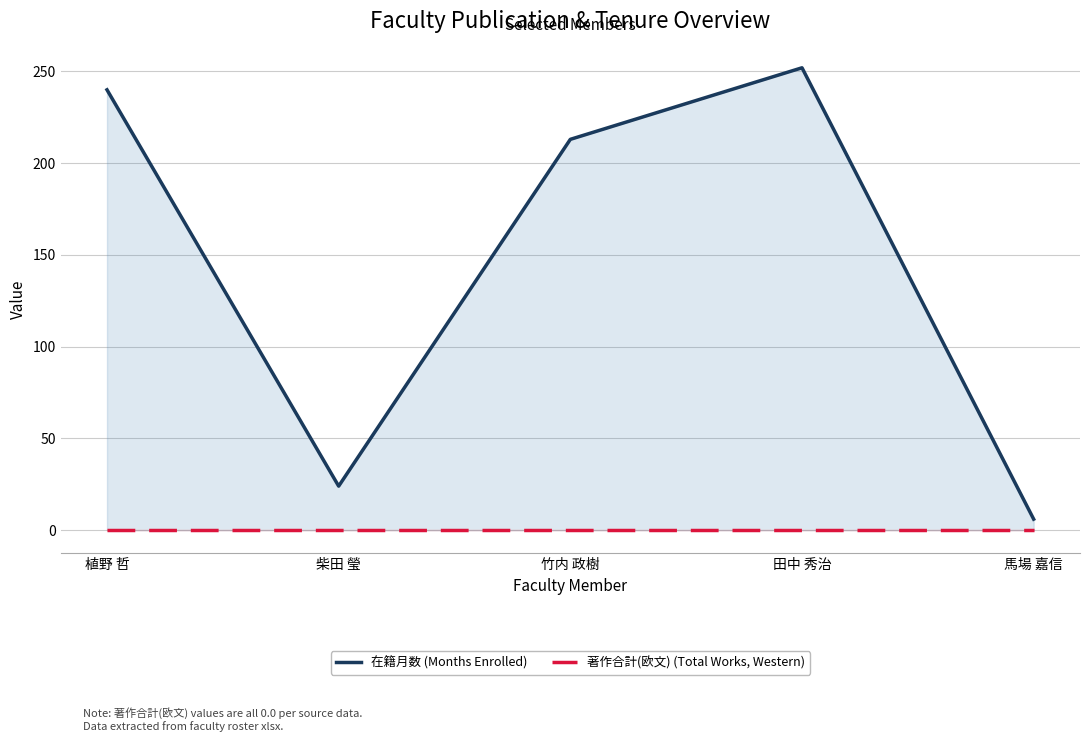

Which category has the highest value in the 著作合計(欧文) (Total Works, Western) series?

植野 哲